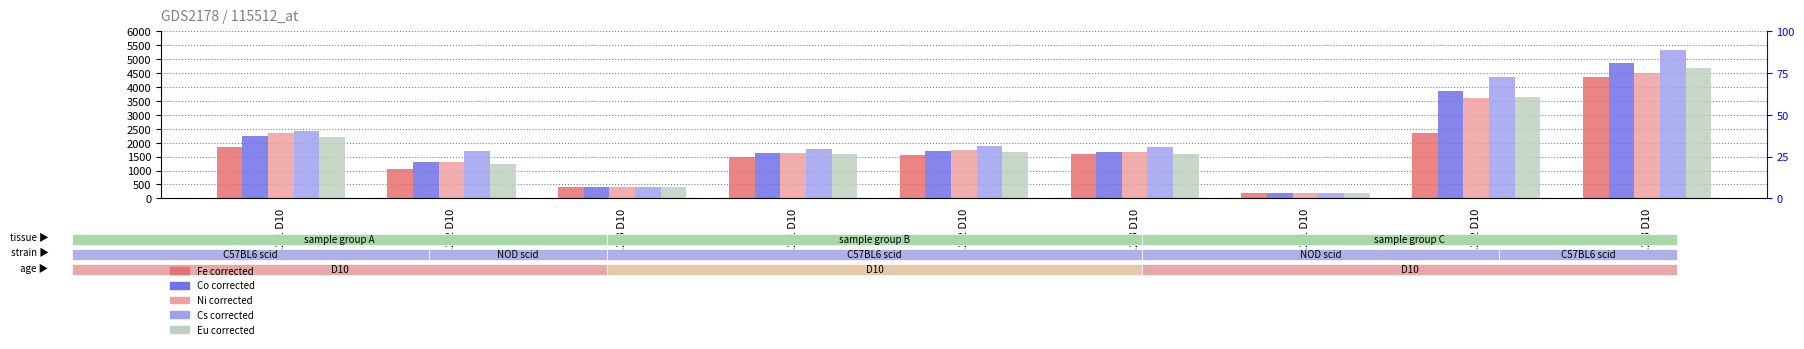

Between 6.2.1 D10 and 6.2.3 D10, which series saw the biggest shift?

Cs corrected